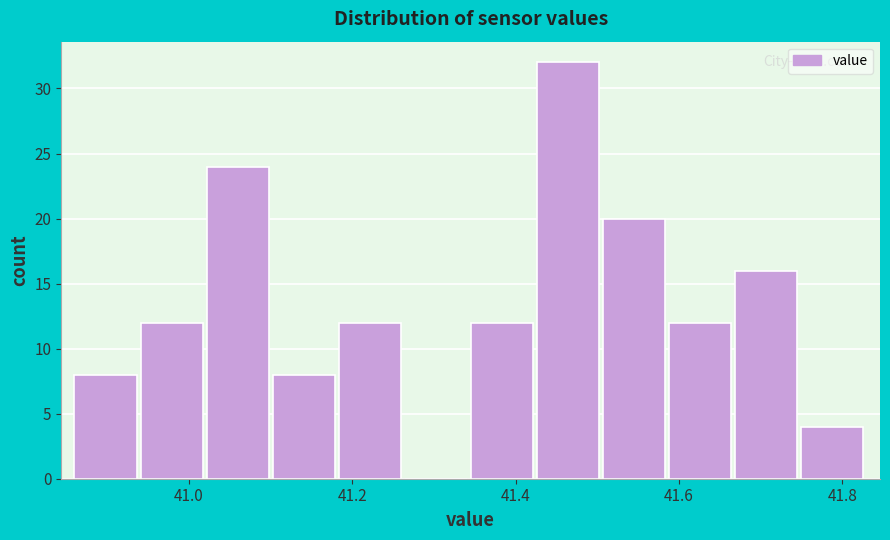

Reading left to right, list every bar in this chart as the range it spans on the x-axis followed by its height. Neither the bar edges nor the heights are printed on the chart, so give them approximately, as read against the axes.

40.86 to 40.94: 8
40.94 to 41.02: 12
41.02 to 41.10: 24
41.10 to 41.18: 8
41.18 to 41.26: 12
41.26 to 41.34: 0
41.34 to 41.42: 12
41.42 to 41.50: 32
41.50 to 41.58: 20
41.58 to 41.66: 12
41.66 to 41.74: 16
41.74 to 41.84: 4